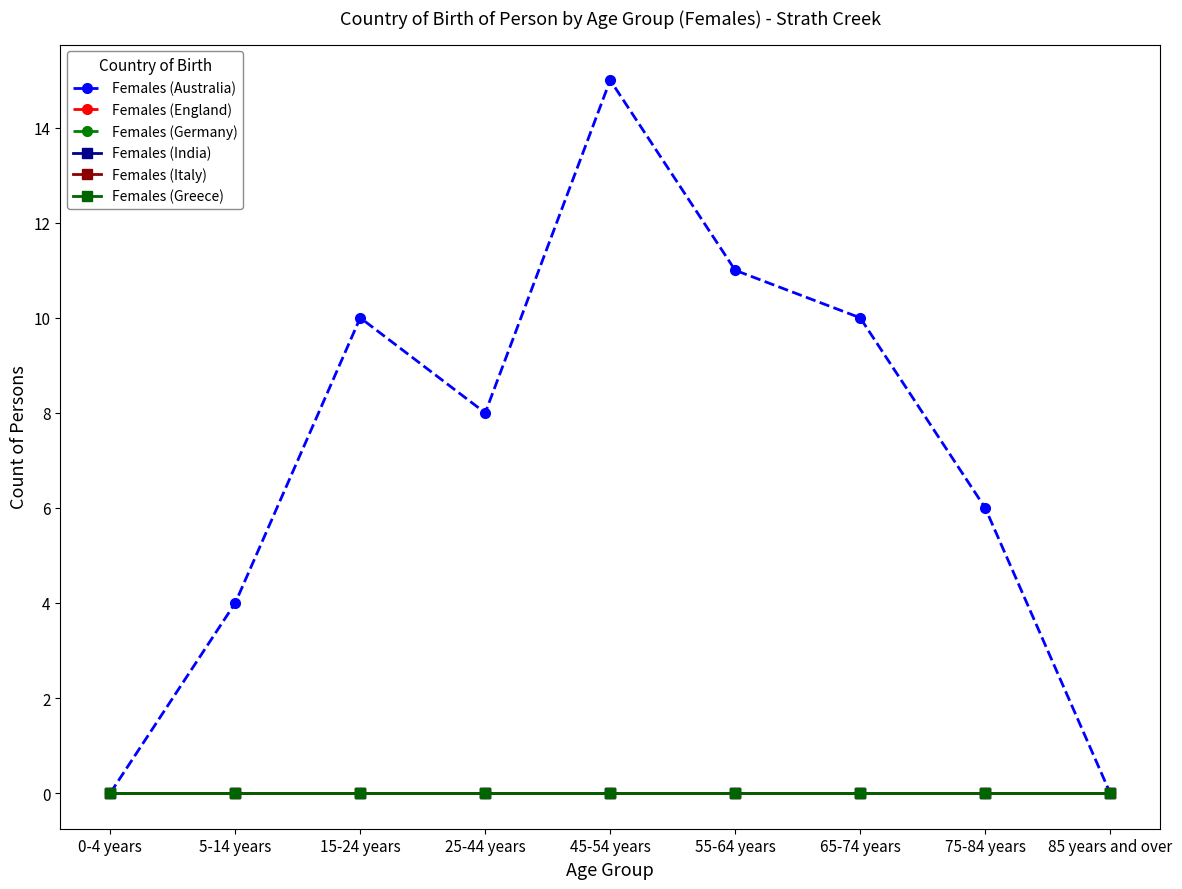

True or false: Females (Italy) has more than 1 points higher than both neighbors.

False